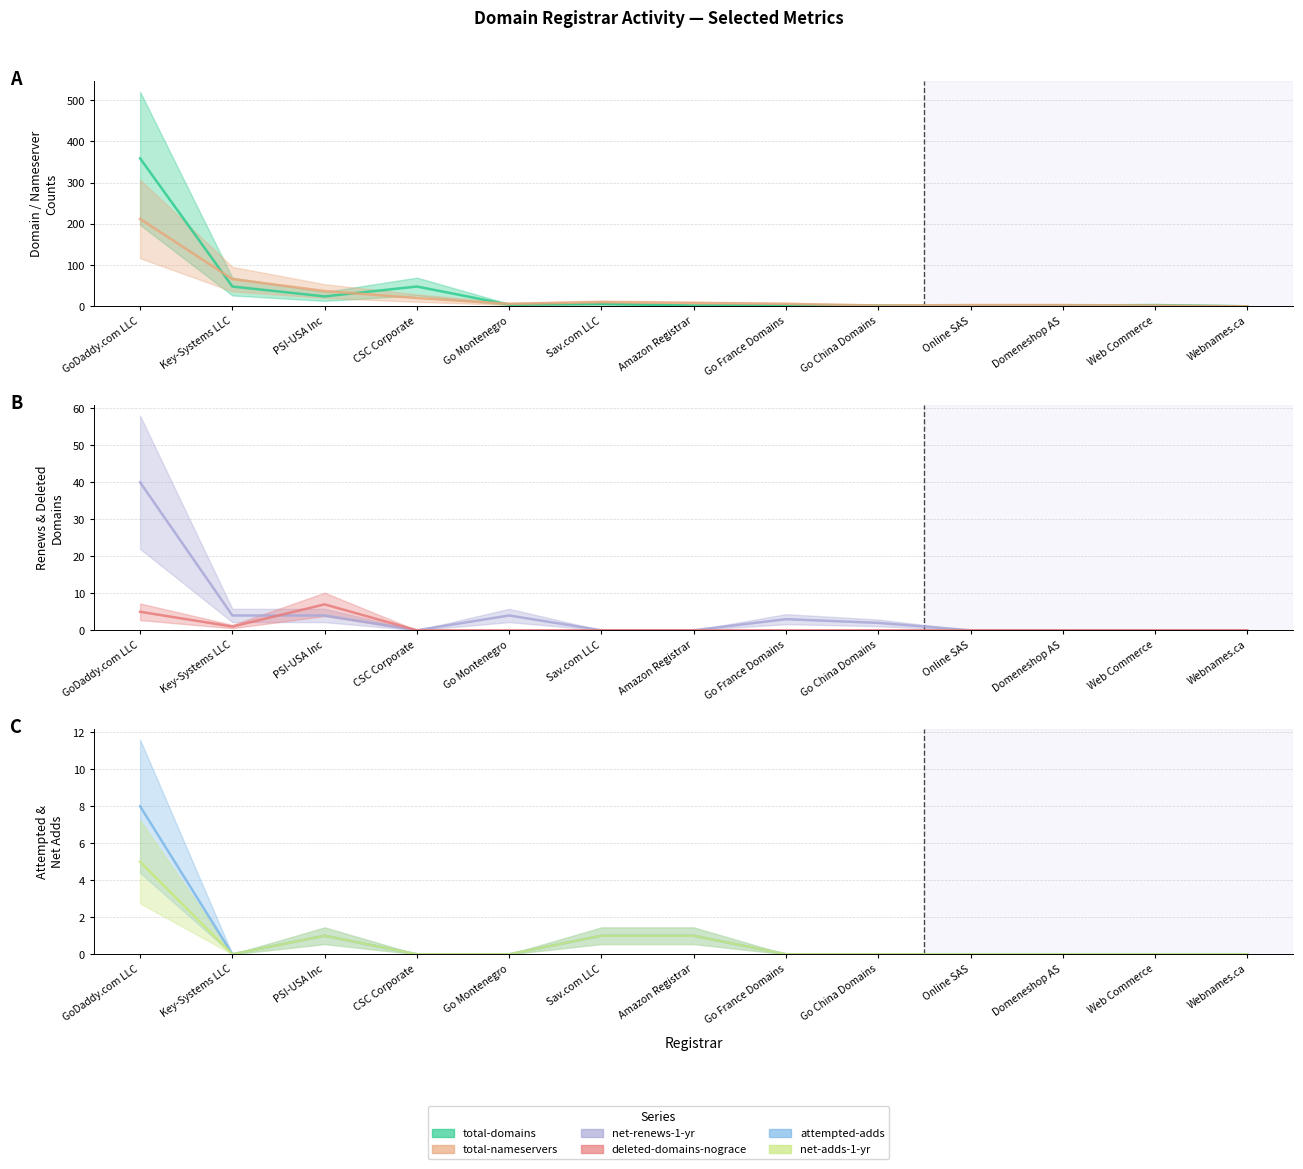

What is the average value of the total-domains series?

39